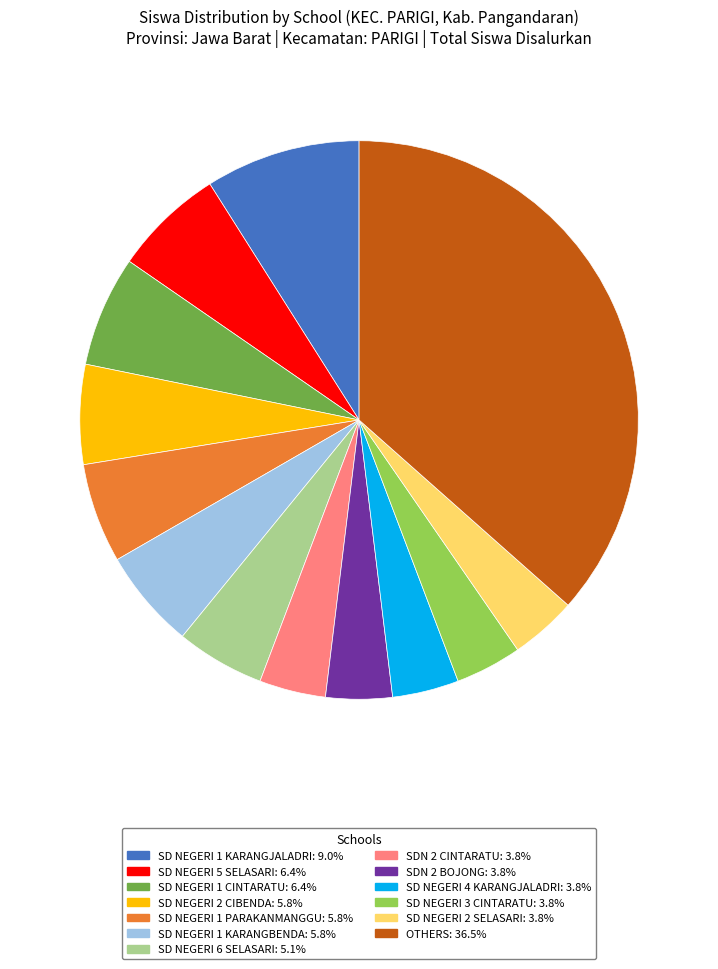

Does any single category account for the majority?

No